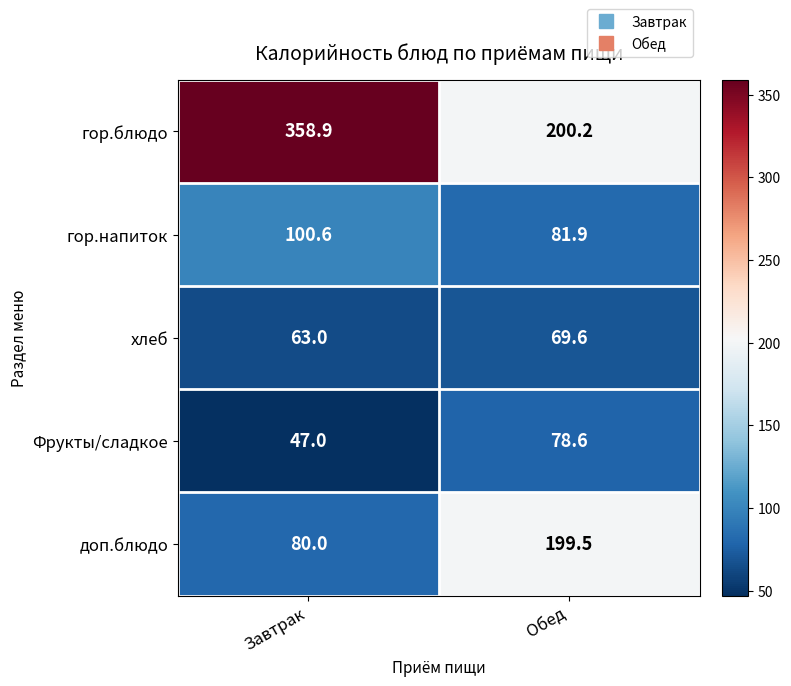

What is the total value across all series at Обед?

629.8